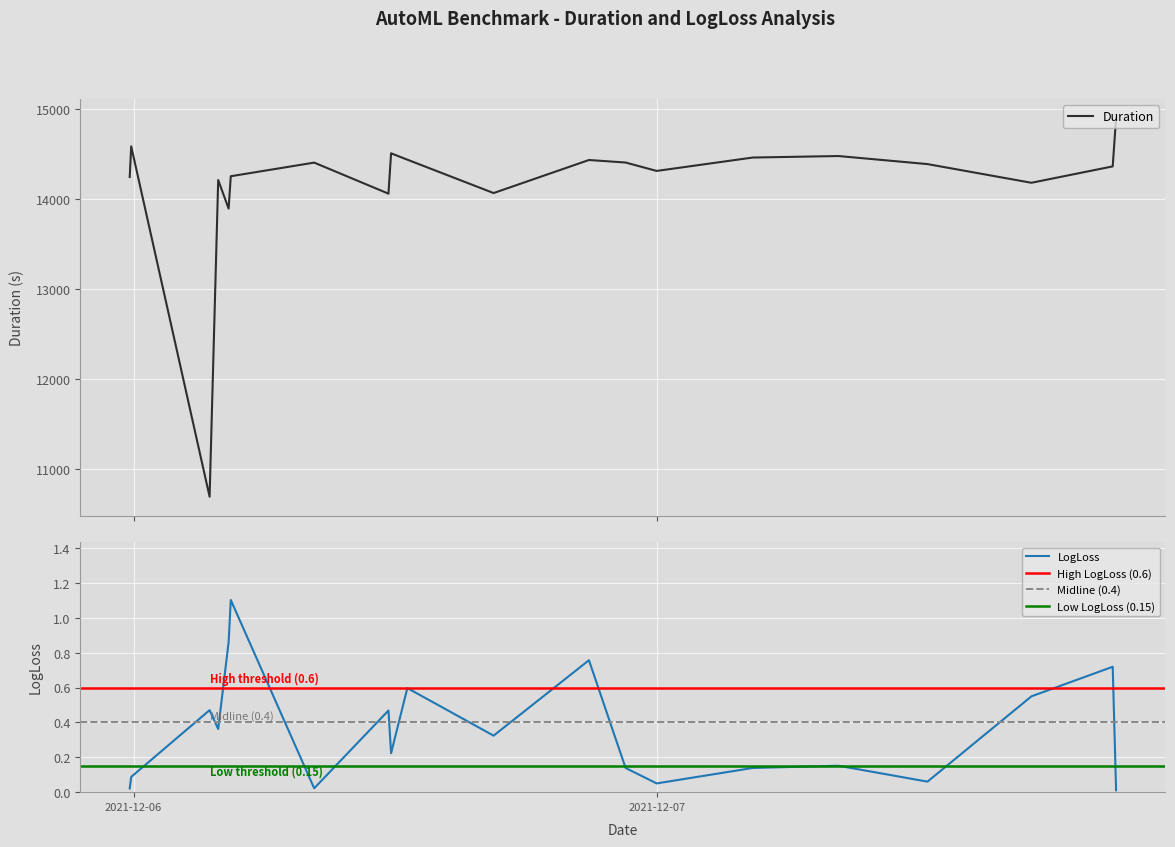

What is the average value of the result series?

0.4